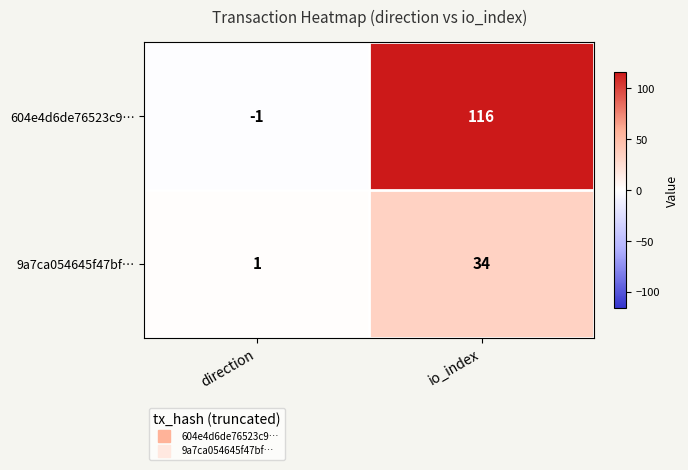

Reading right to left, extract all data points from this chart.

604e4d6de76523c9…: 116	-1
9a7ca054645f47bf…: 34	1